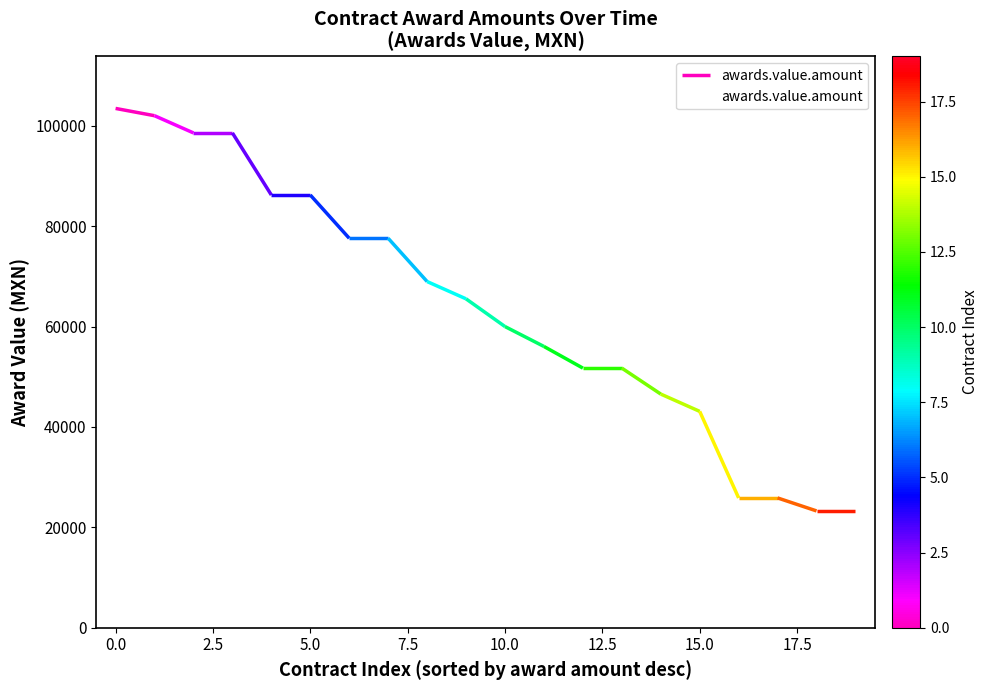

What is the minimum value shown in the chart?

23275.9